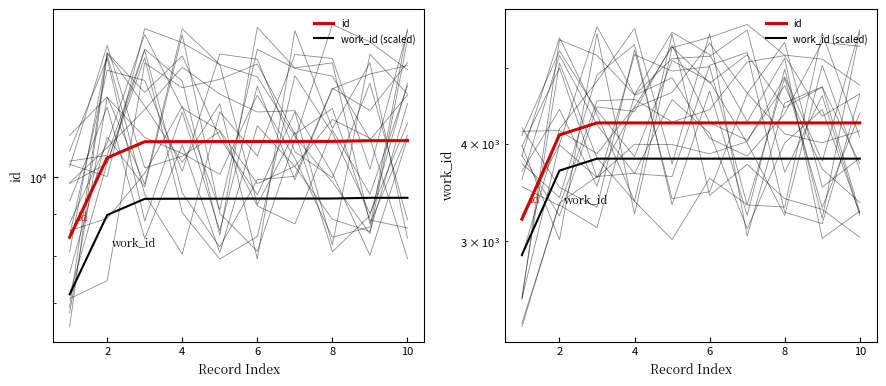

What is the label of the 2nd point from the left?

2